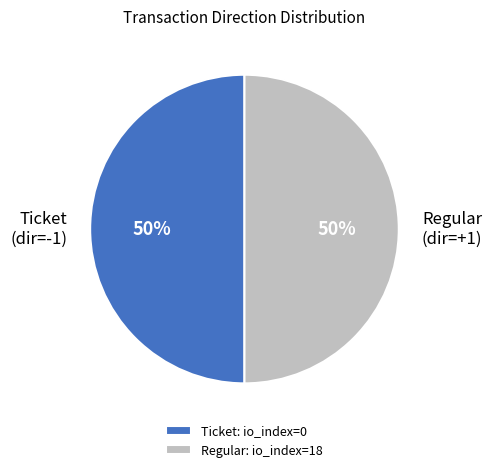

To the nearest percent, what is the combined percentage of Regular and Ticket?

100%